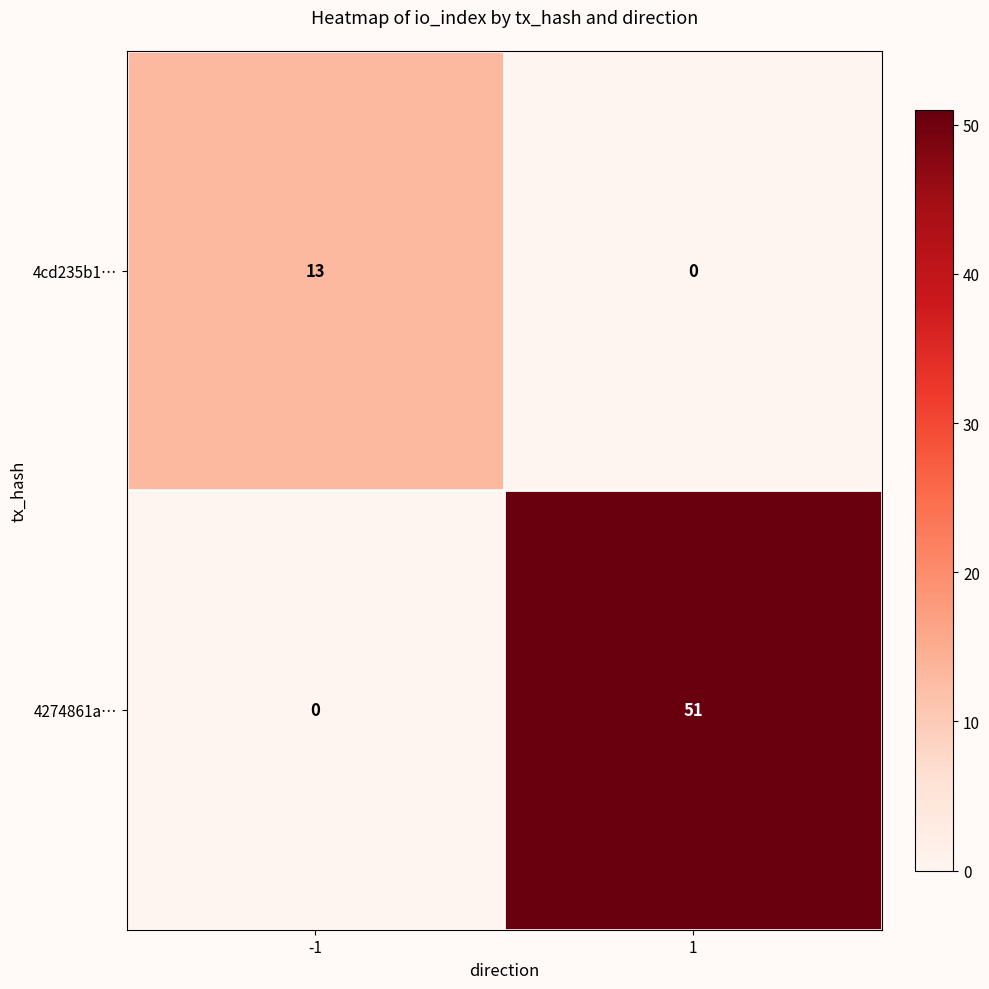

What is the total value across all series at -1?

13